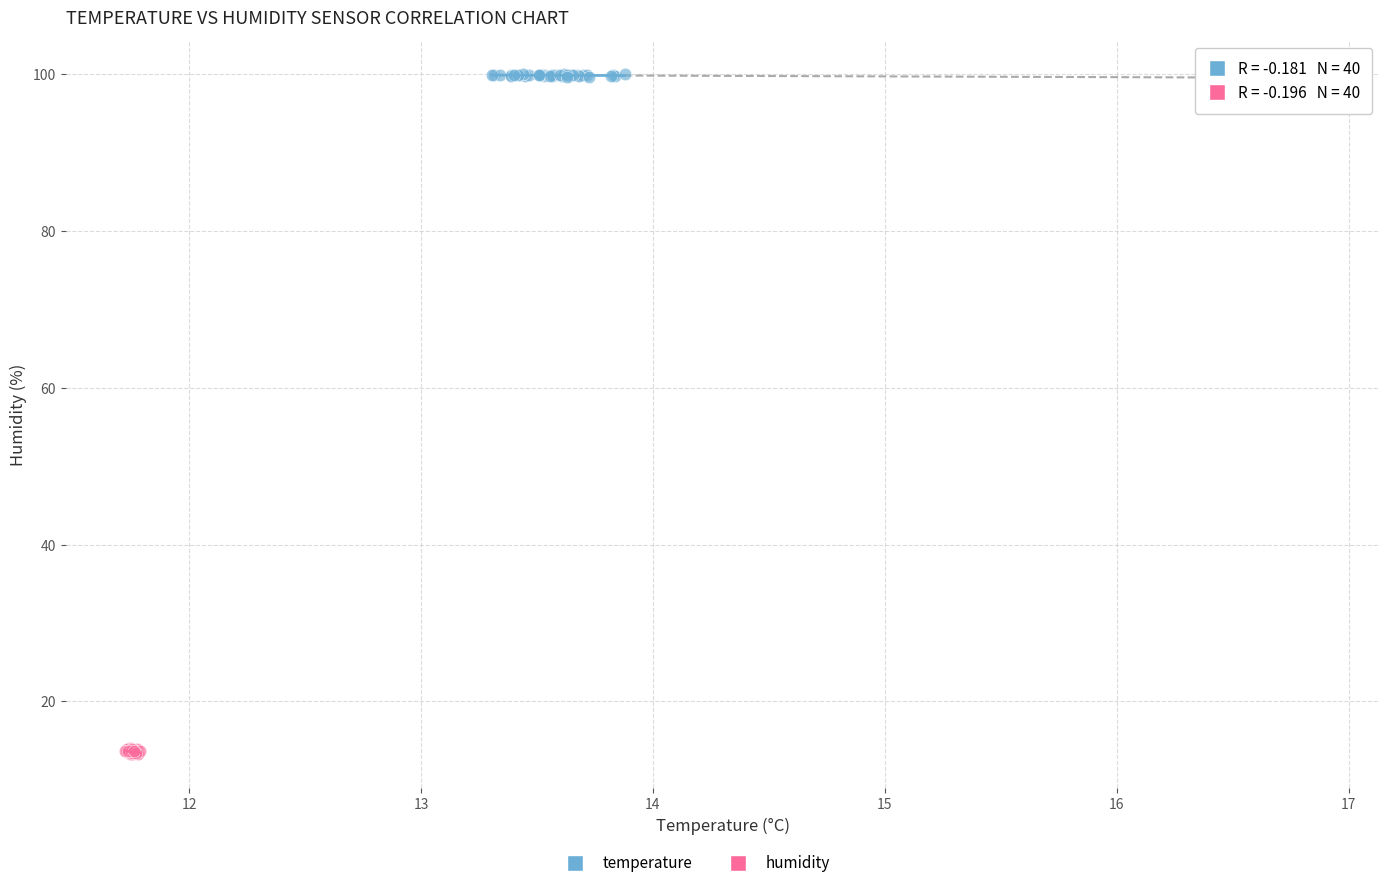

Which series has the widest spread of Y values?

humidity